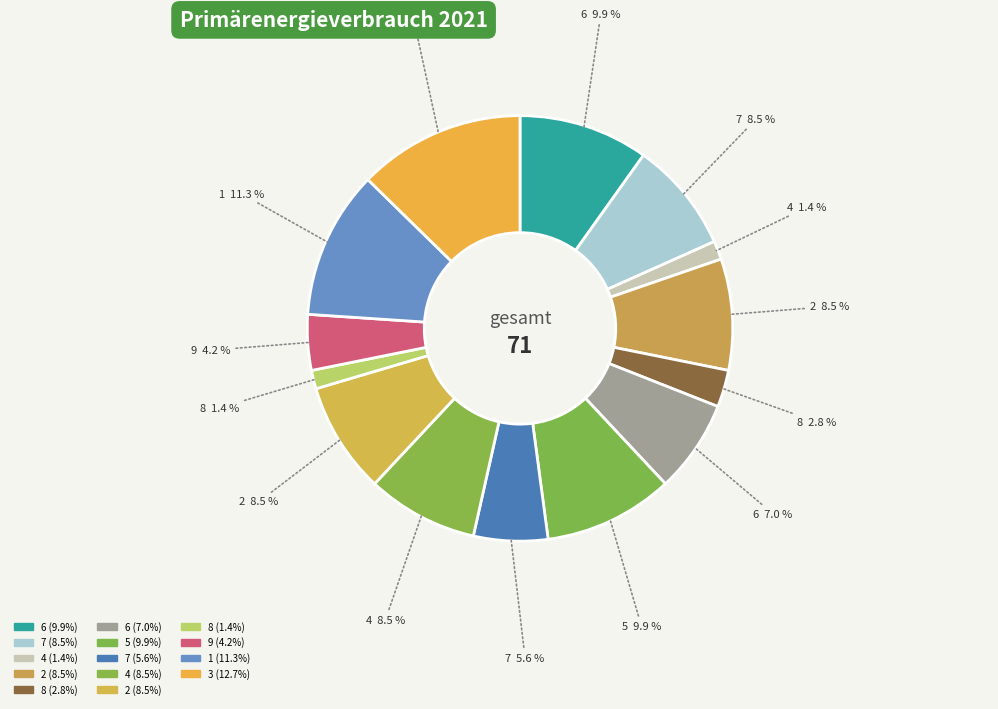

How many slices are in this pie chart?

14